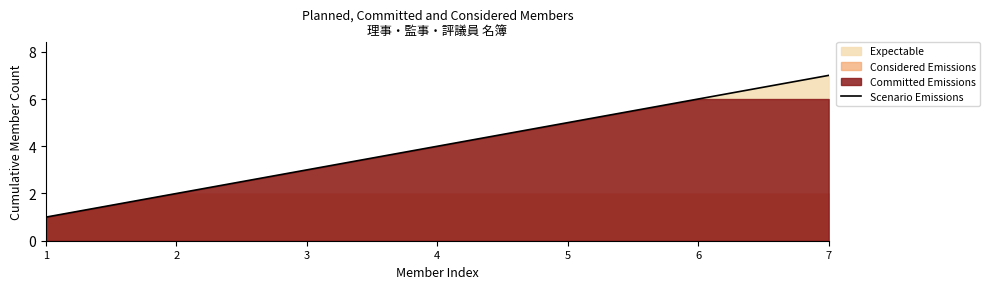

Does the chart have visible grid lines?

No